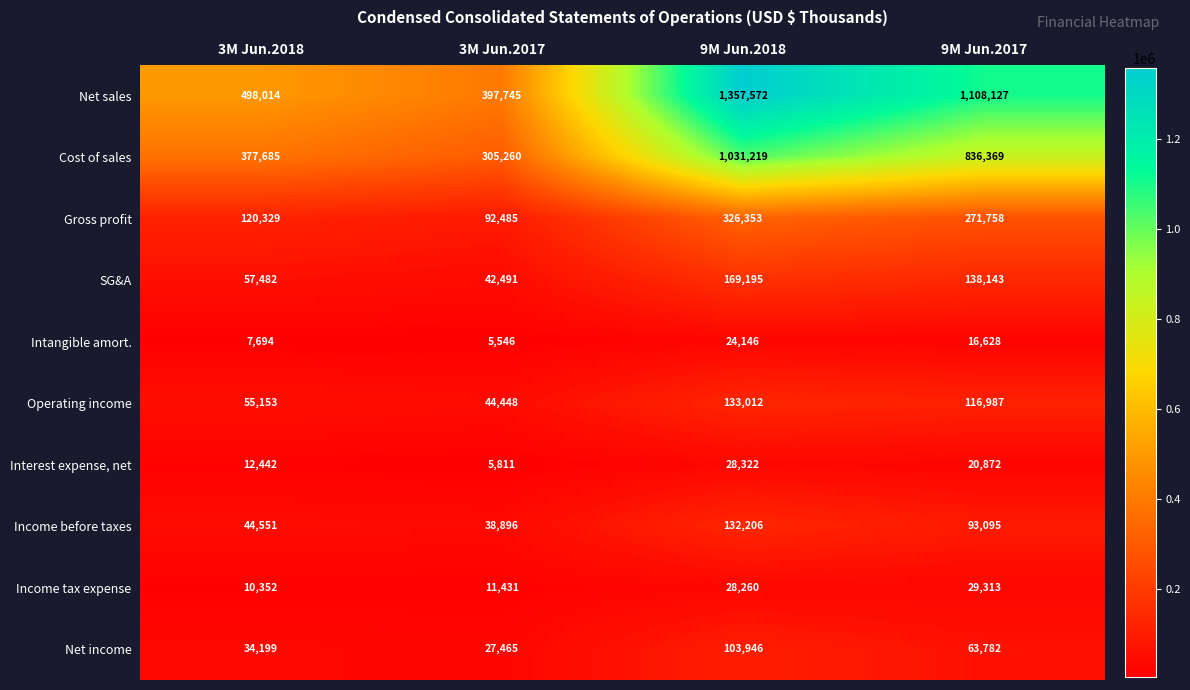

What is the sum of the SG&A values at 9M Jun.2017 and 3M Jun.2017?

180634